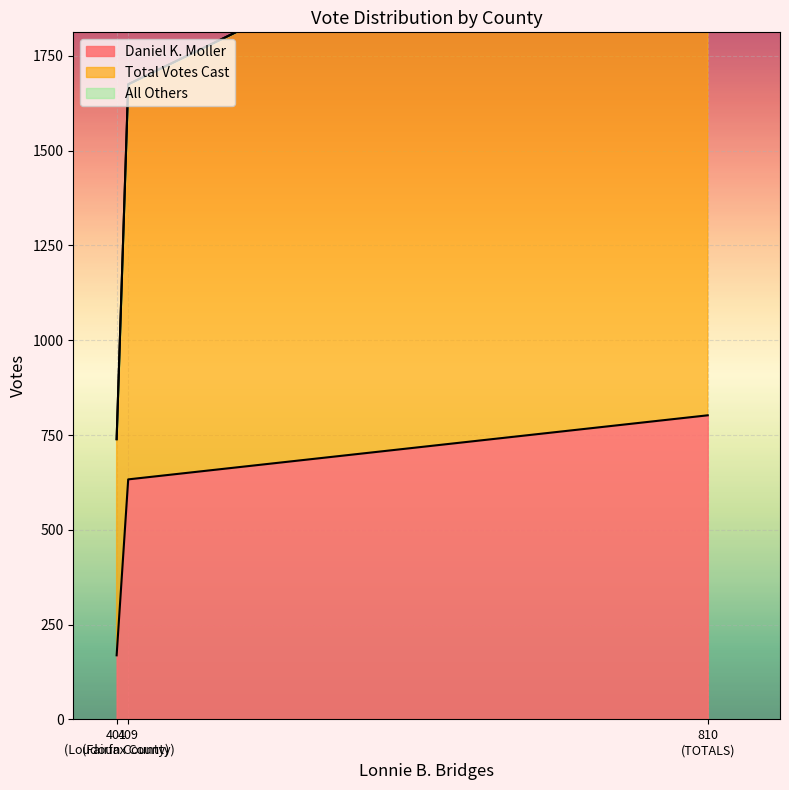

Where does the Daniel K. Moller series first go above 633?

TOTALS